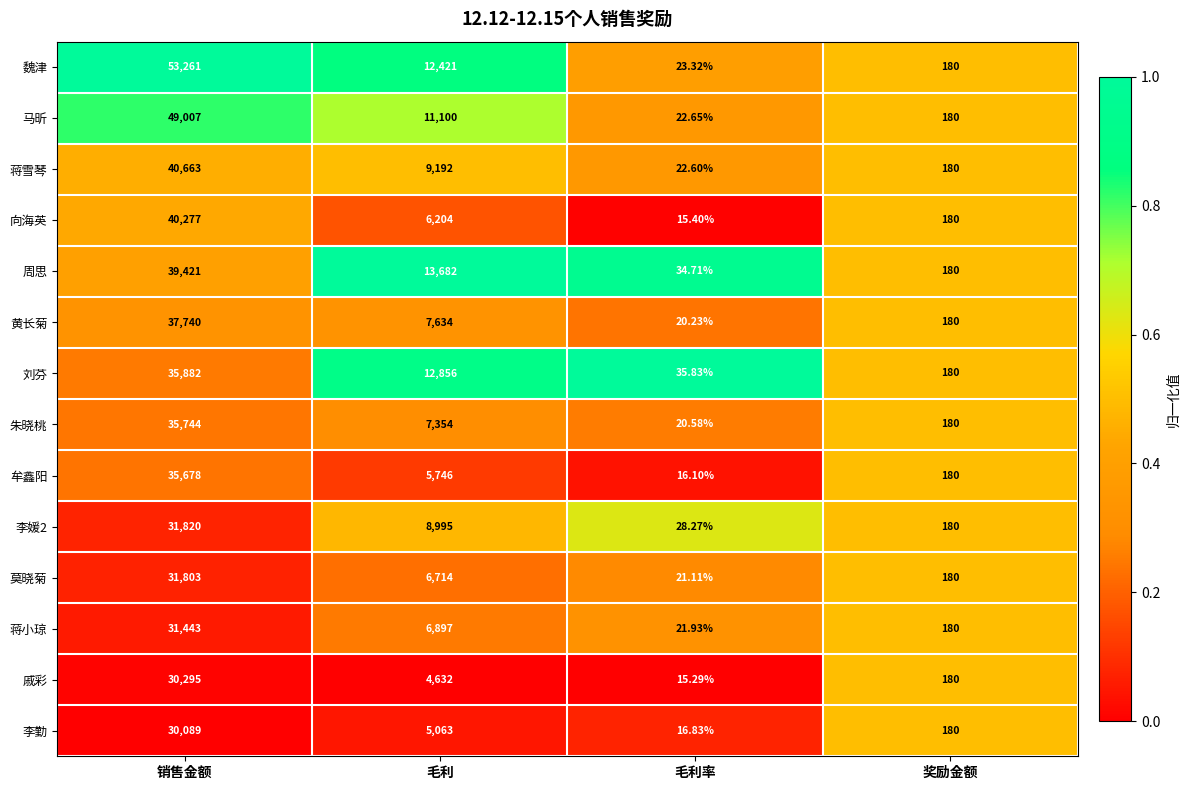

Which series changed the most between 毛利率 and 奖励金额?

戚彩